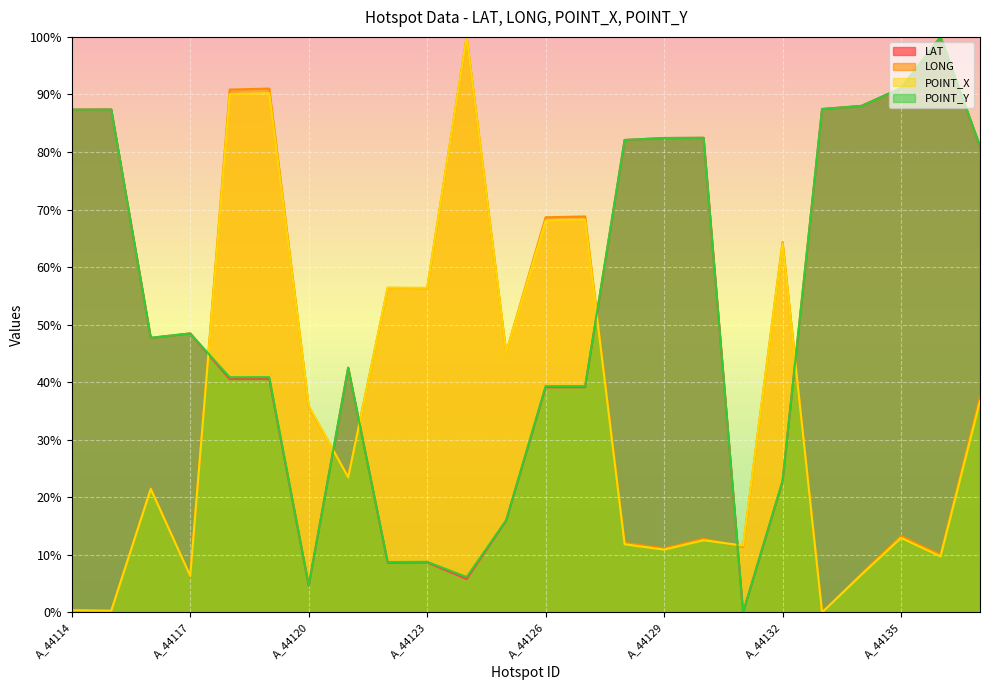

What is the maximum value shown in the chart?

100.0